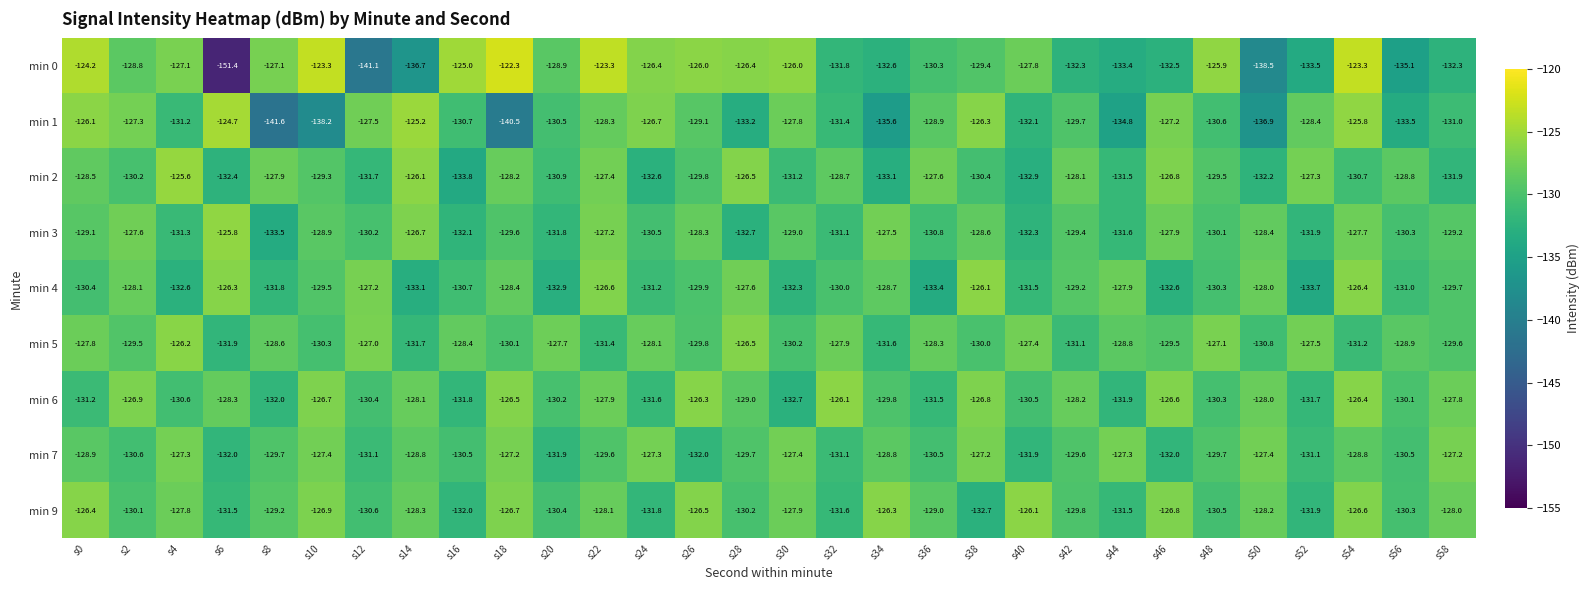

What is the average value of the min 0 series?

-130.1